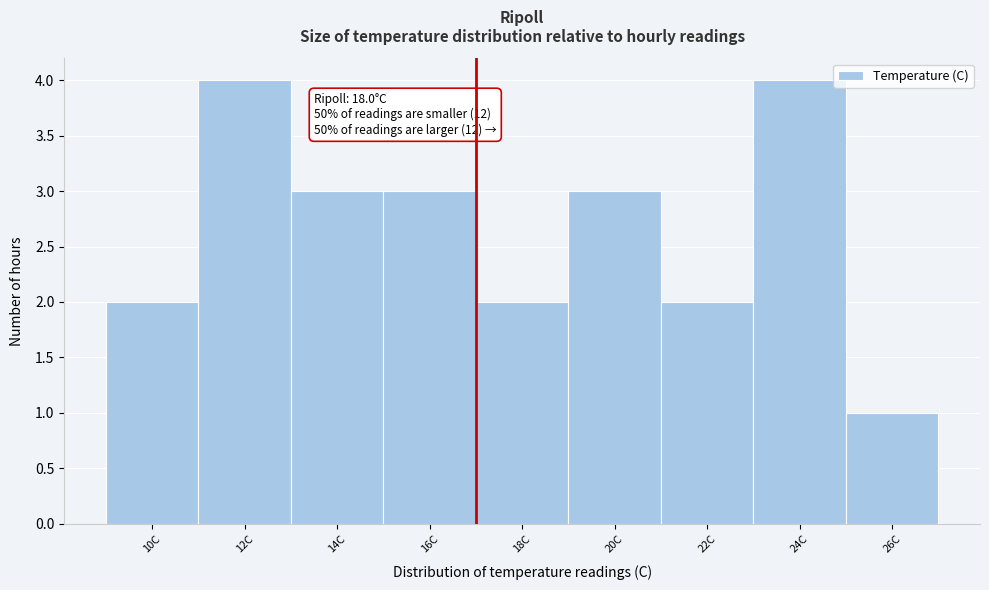

Reading left to right, what are all the values shown in this chart?

2	4	3	3	2	3	2	4	1